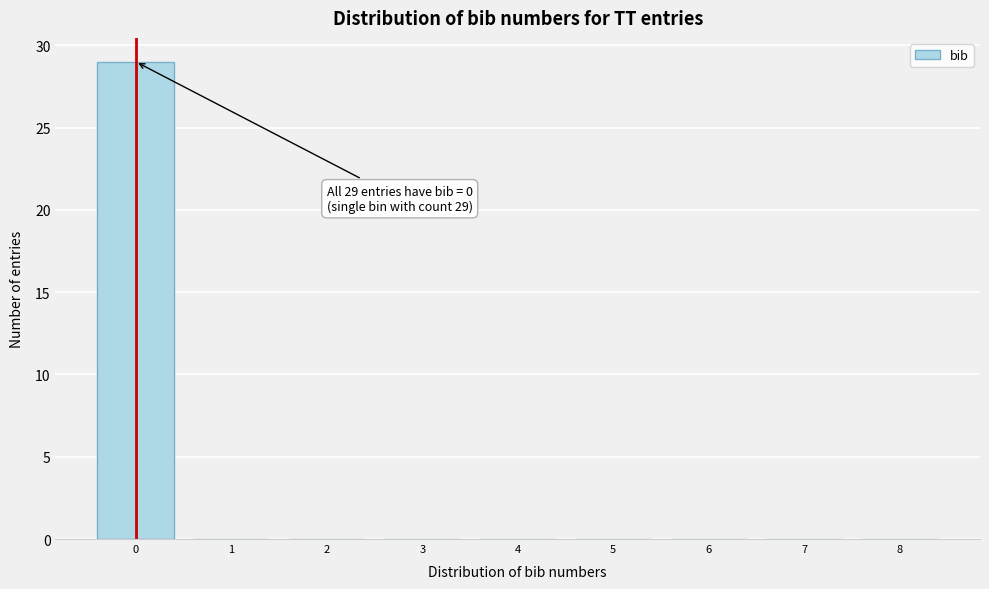

Reading left to right, what are all the values shown in this chart?

0=29	1=0	2=0	3=0	4=0	5=0	6=0	7=0	8=0